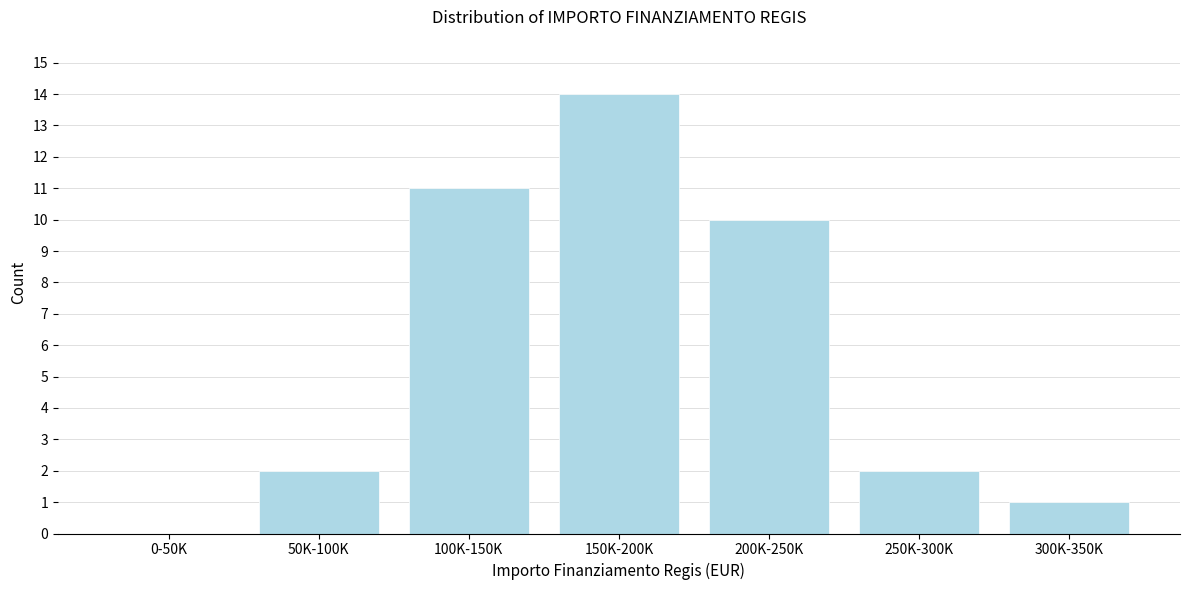

Reading left to right, transcribe all the data shown in this chart.

0-50K=0	50K-100K=2	100K-150K=11	150K-200K=14	200K-250K=10	250K-300K=2	300K-350K=1